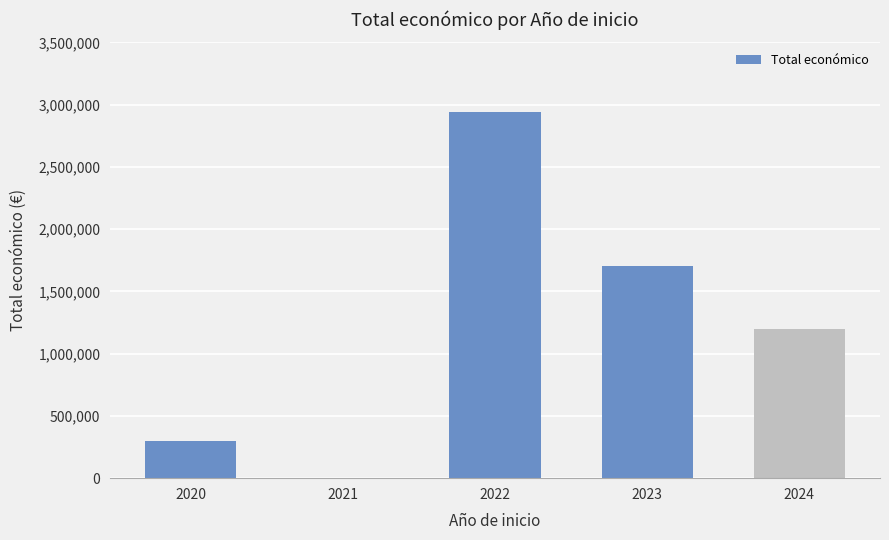

Reading right to left, list all the values displayed in this chart.

2024=1200218	2023=1707519	2022=2944193	2021=0	2020=299670